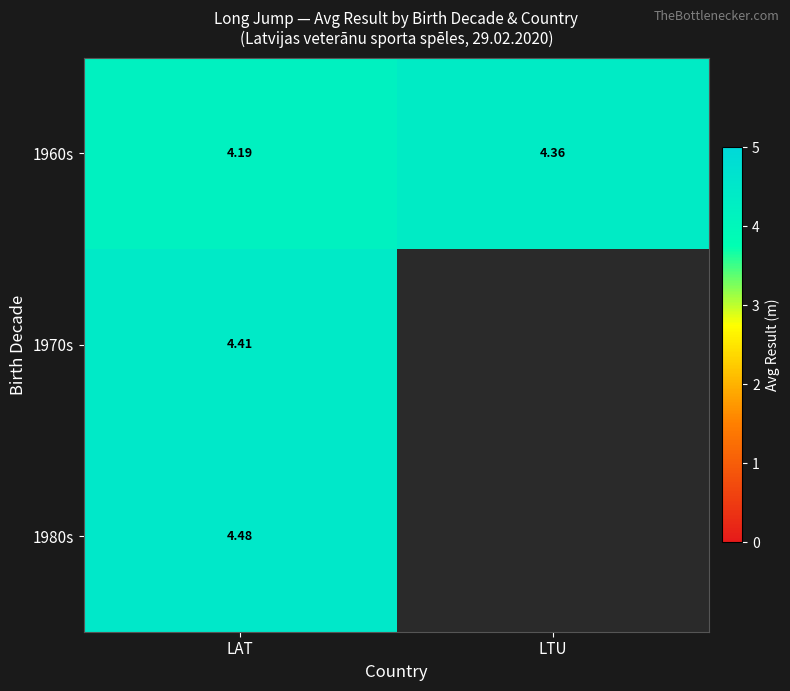

Which series has the largest total across all categories?

1960s